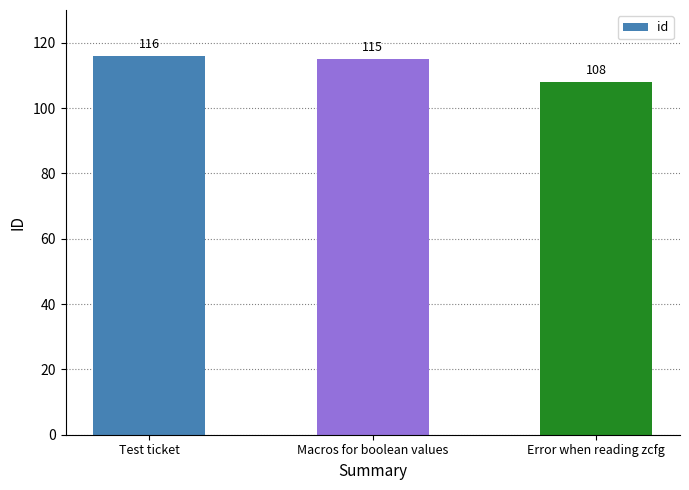

What is the minimum value shown in the chart?

108